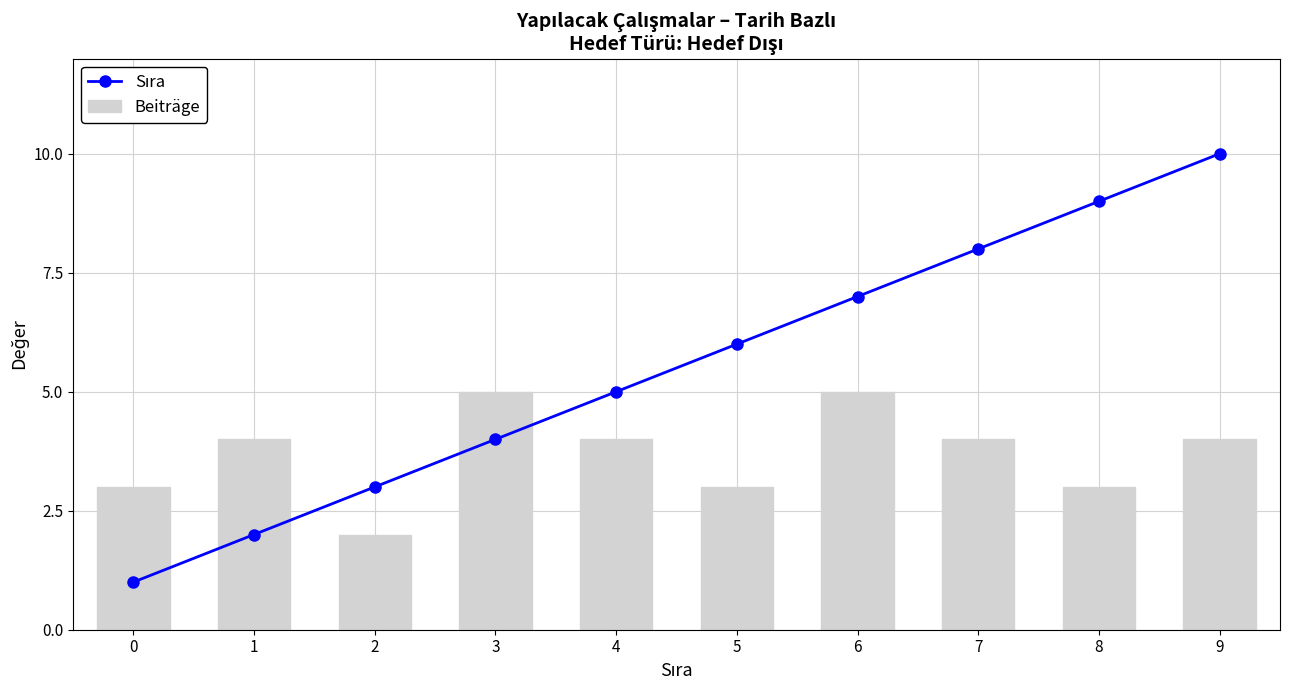

What is the value of the Sıra bar at the 3rd from the left?

3